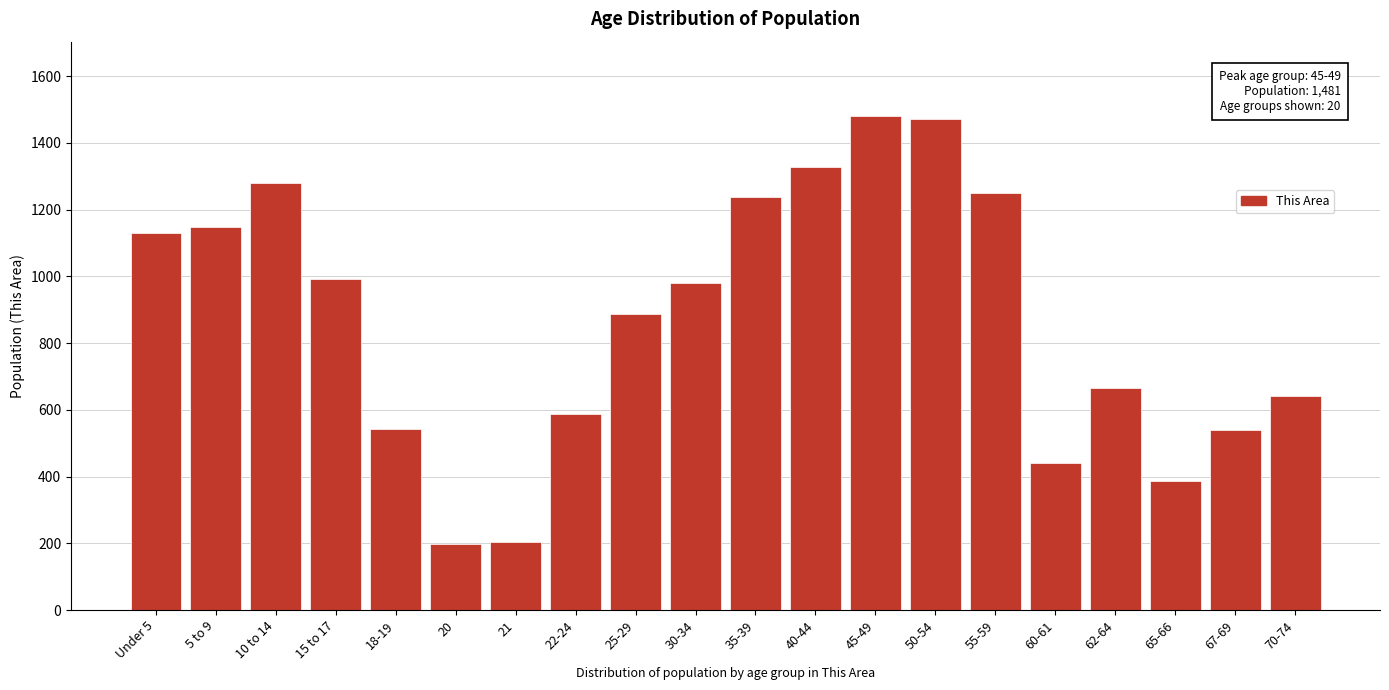

True or false: the data shows 1000 at 70-74.

False